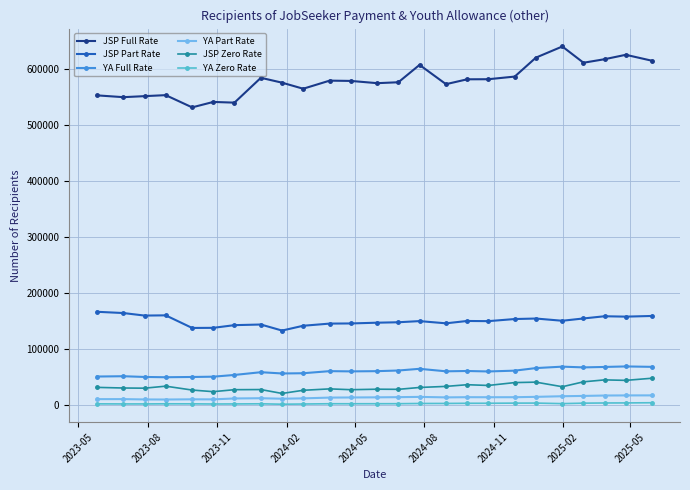

What is the highest value of the JSP Part Rate series?

166900